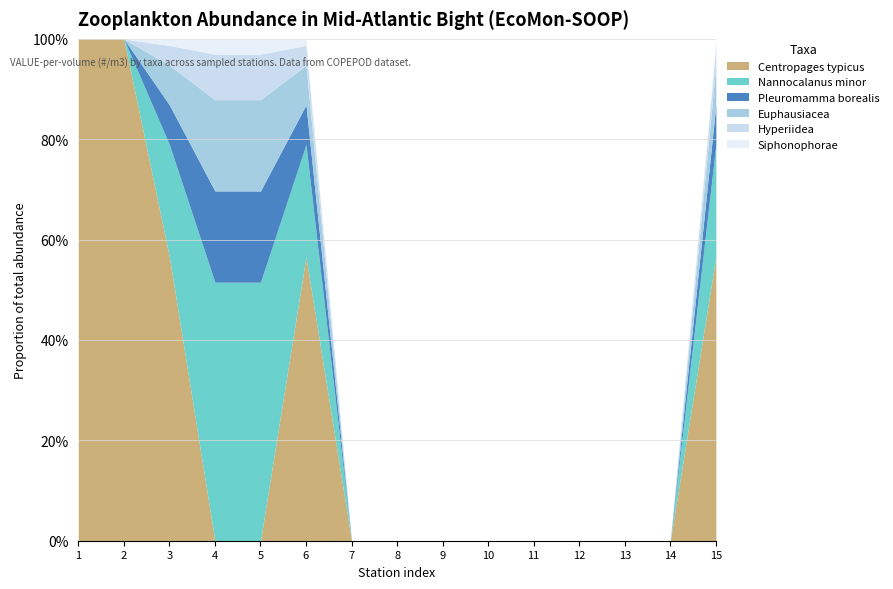

Does the chart have visible grid lines?

Yes